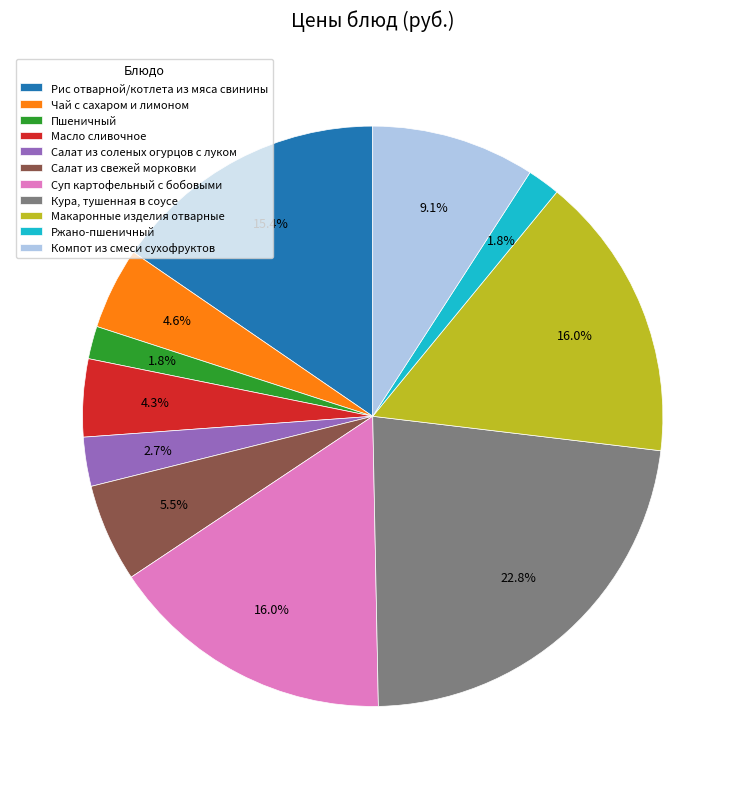

Between Кура, тушенная в соусе and Салат из соленых огурцов с луком, which is larger?

Кура, тушенная в соусе